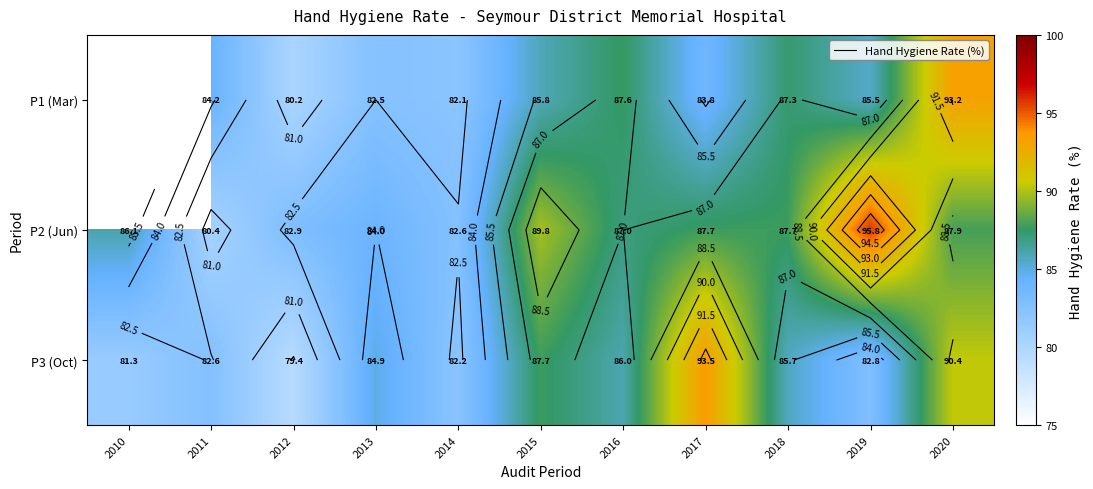

At which label does P2 (Jun) first exceed 87?

2015